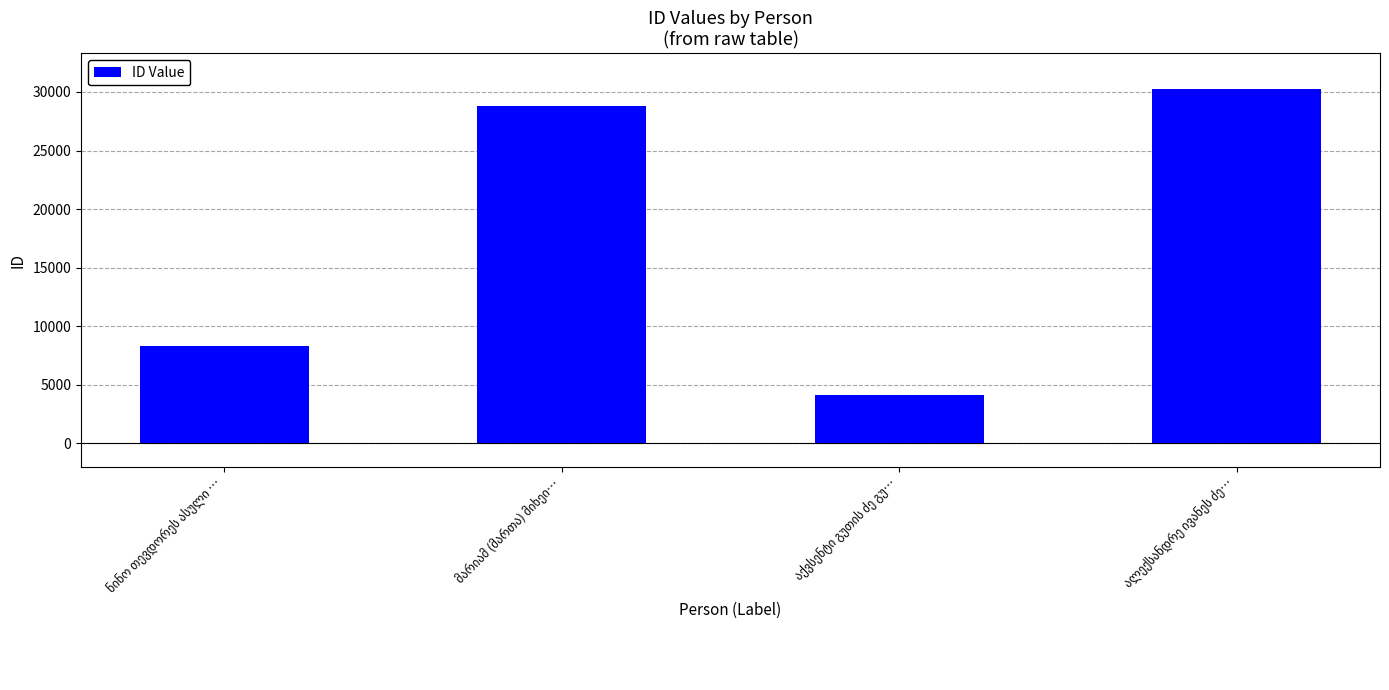

What is the smallest value displayed?

4160